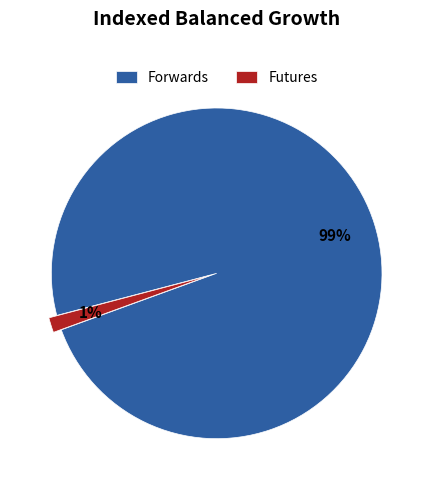

Which slice is the largest?

Forwards